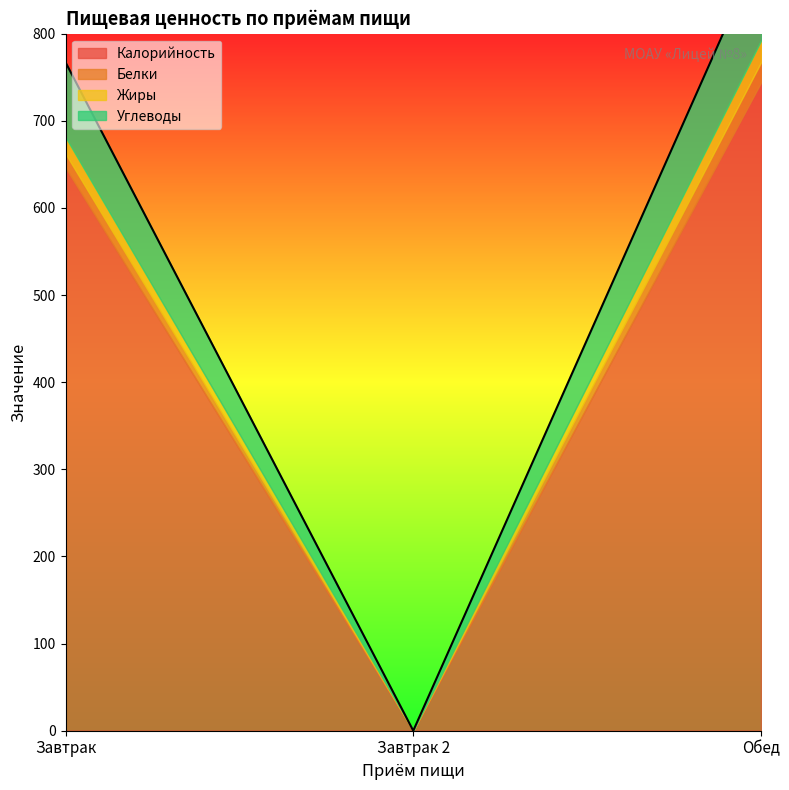

How many data points does each series have?

3